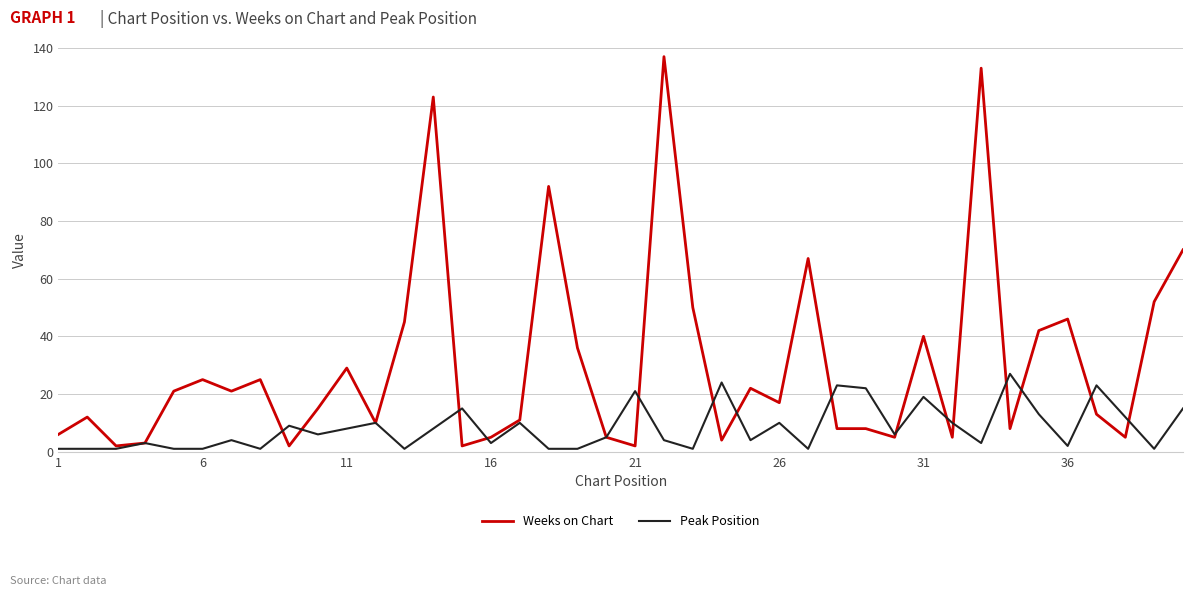

Which series has the largest total across all categories?

Weeks on Chart